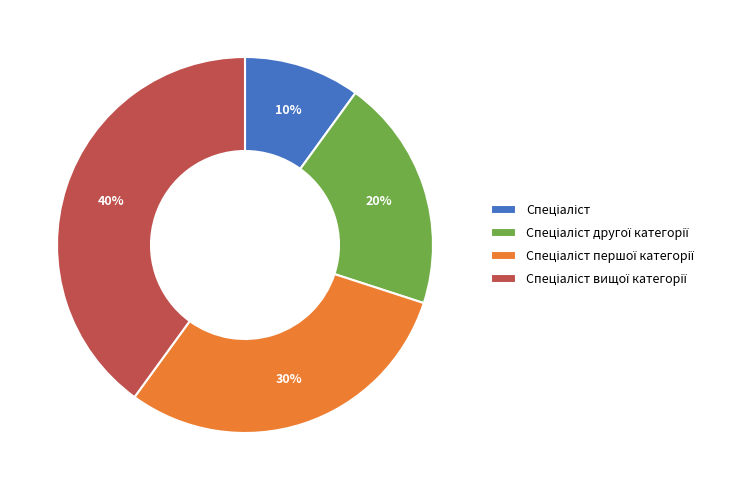

Does any single category account for the majority?

No